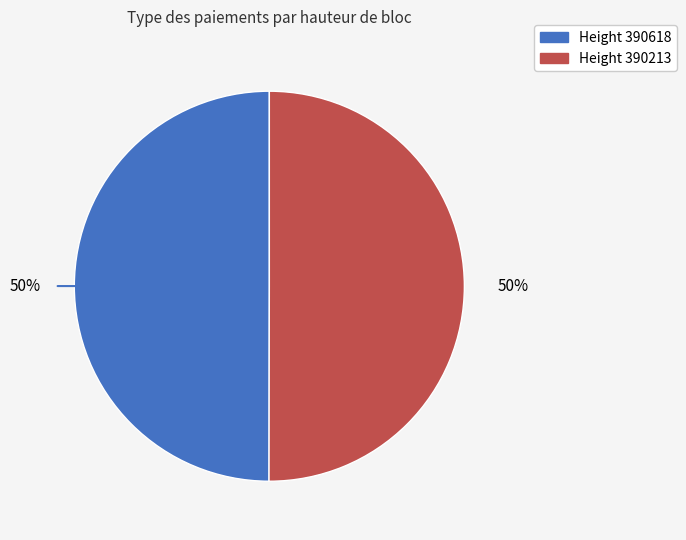

To the nearest percent, what is the average slice percentage?

50%